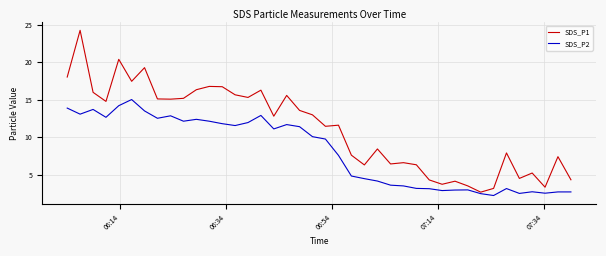

What is the highest value of the SDS_P2 series?

15.0